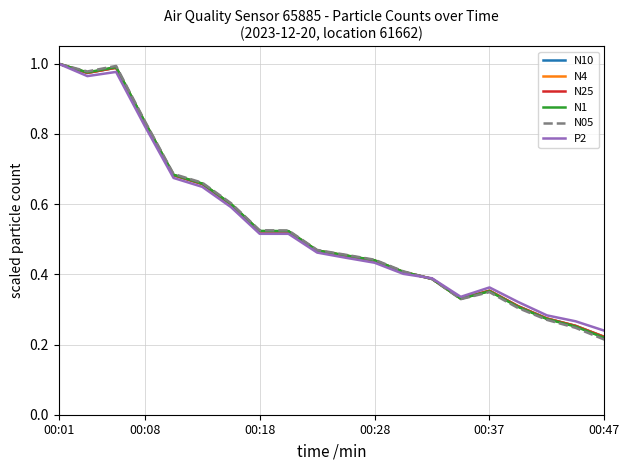

Which series has the largest range (max minus min)?

N05